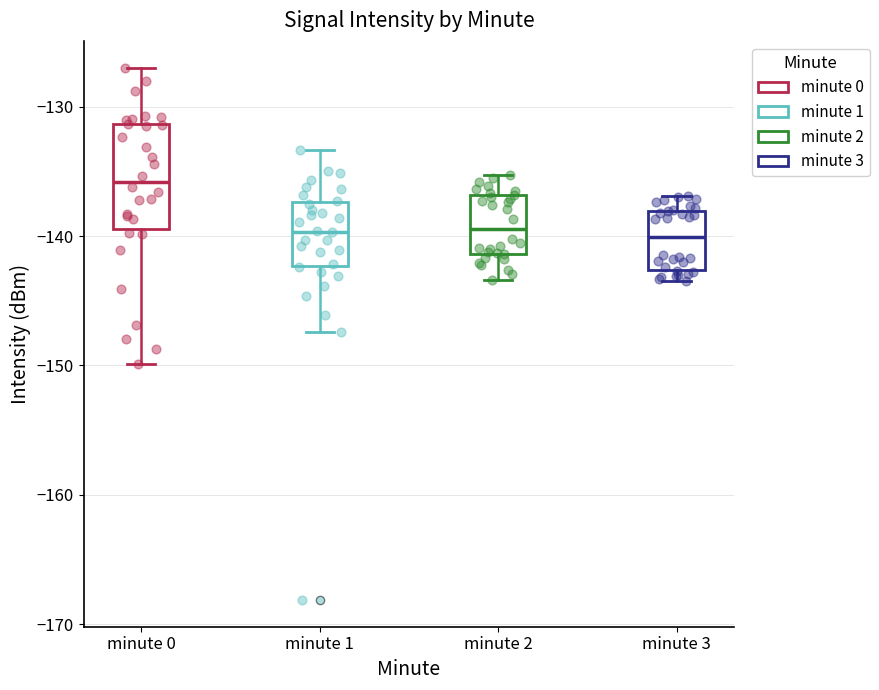

Where does the lower whisker of the box for minute 2 end on the y-axis? The values are not printed on the chart, so give them approximately, as read against the axis.

-143